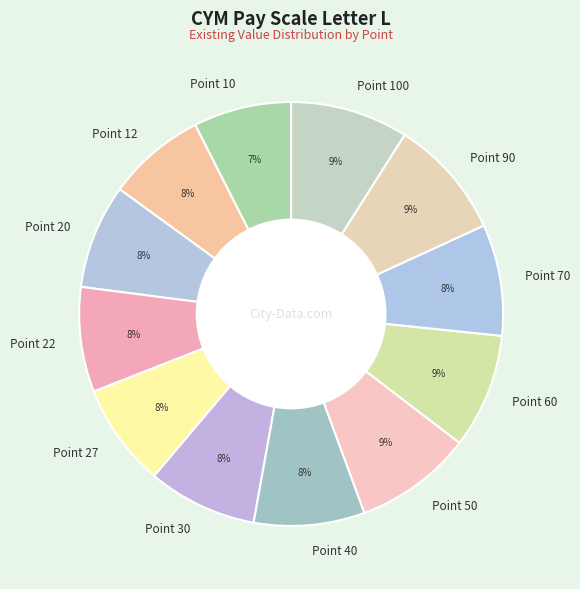

What percentage is the Point 12 slice, to the nearest percent?

8%